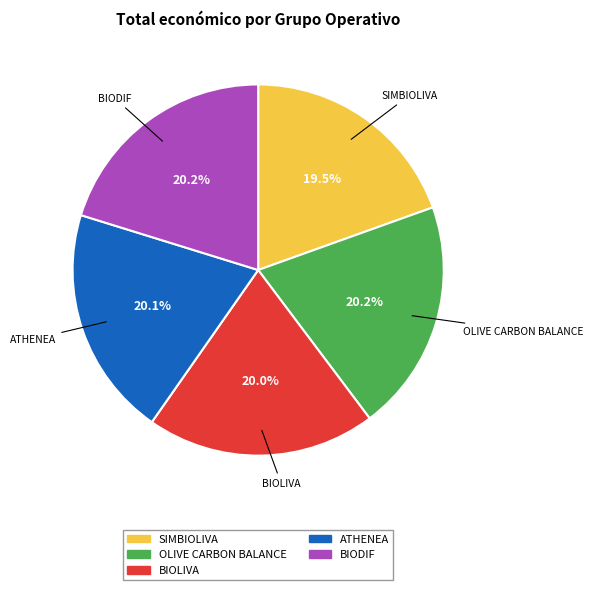

Approximately how many times larger is the value at OLIVE CARBON BALANCE compared to BIODIF?

1.0